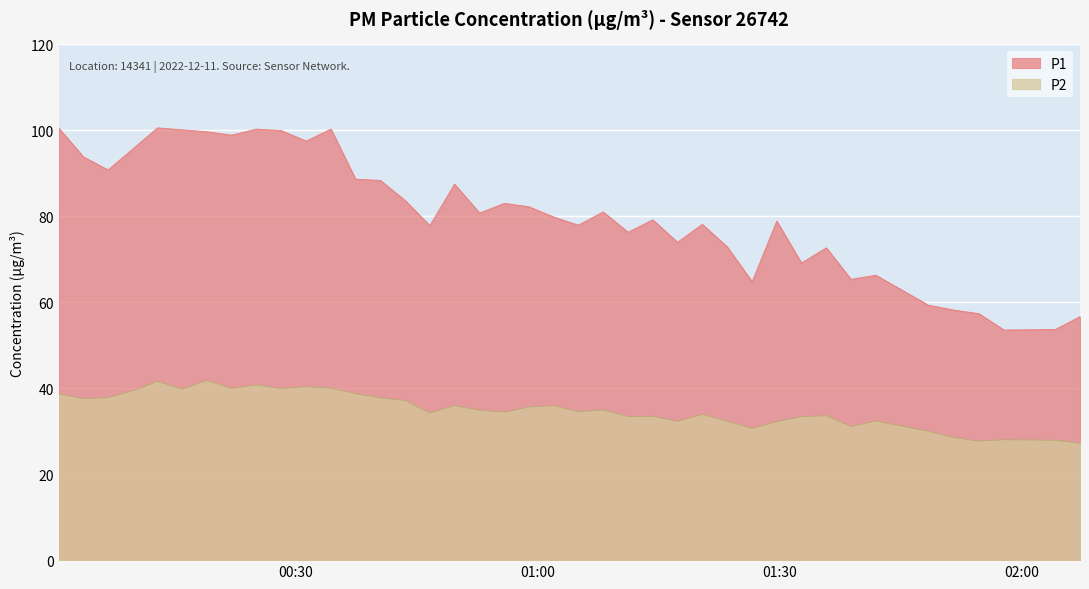

What is the difference between the maximum and minimum values in the P1 series?

47.0